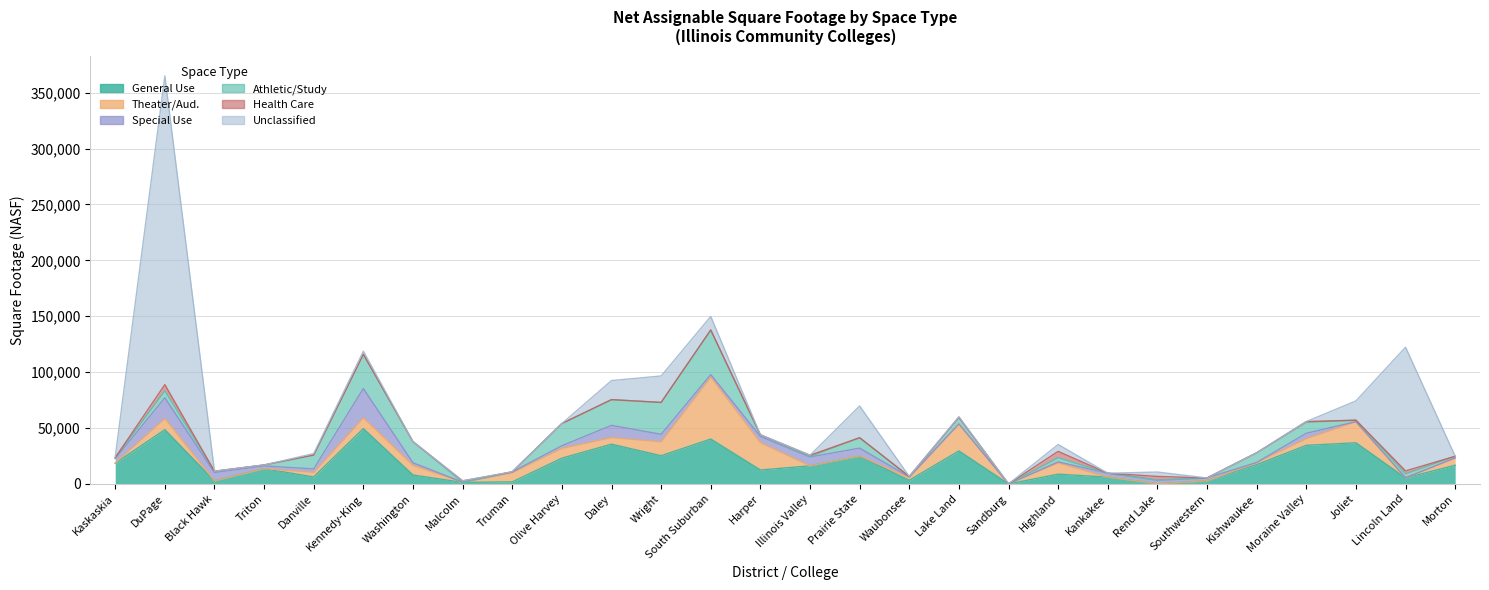

What is the total value across all series at South Suburban?

149830